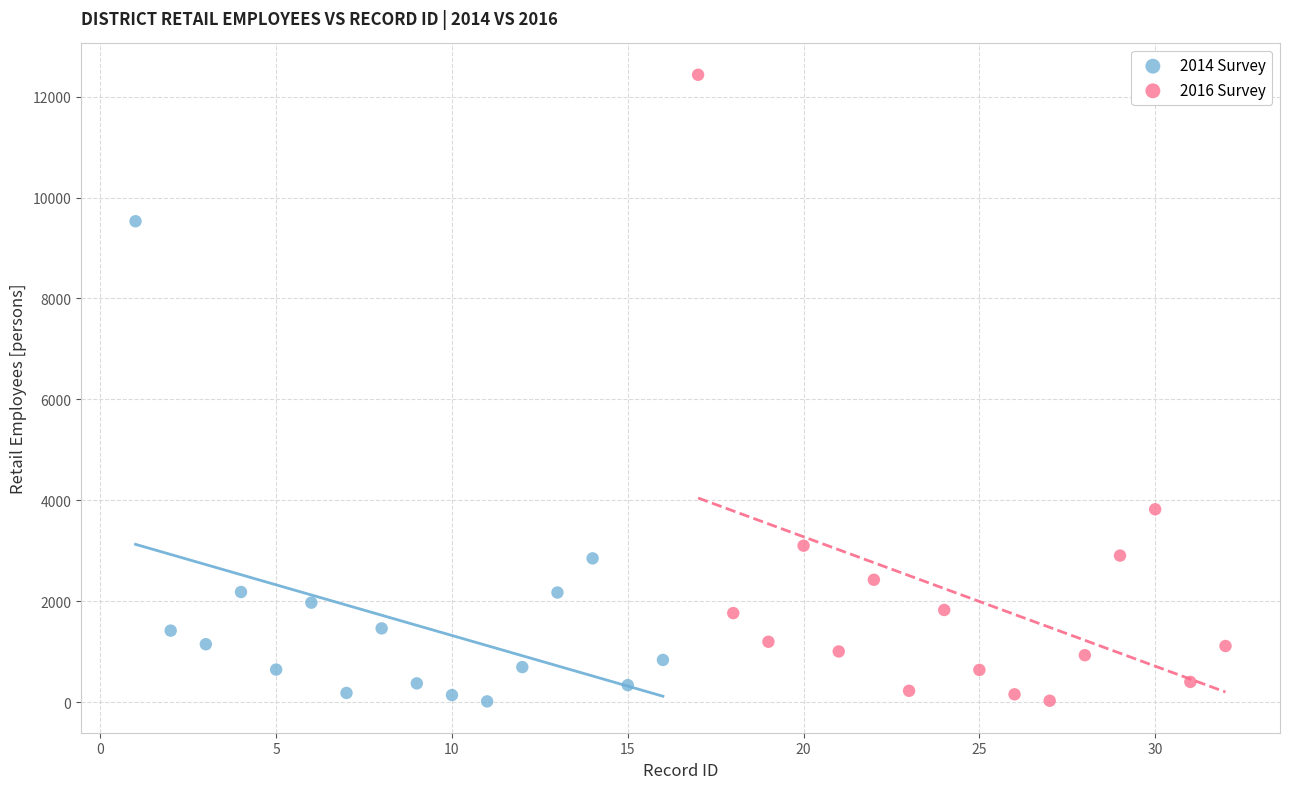

Which series contains the highest Y value?

2016 Survey